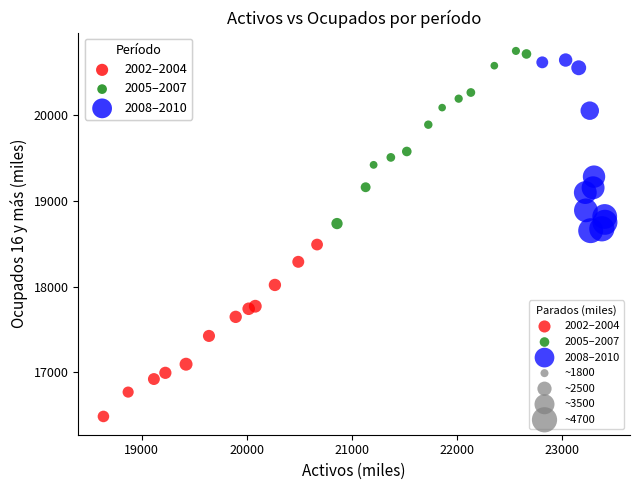

Which series reaches the minimum Y coordinate?

2002–2004